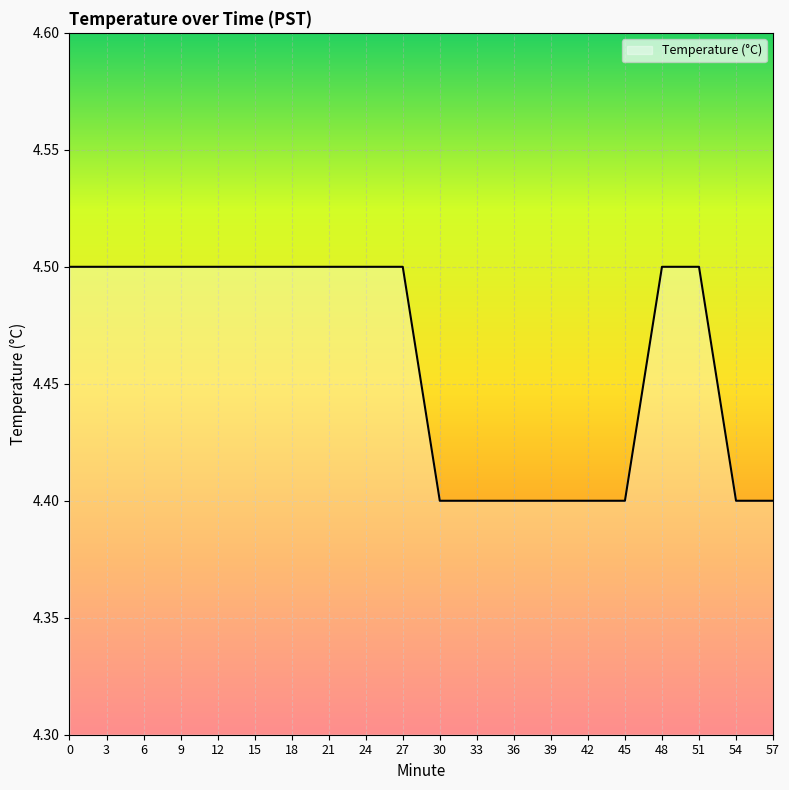

Count the number of data series in this chart.

1